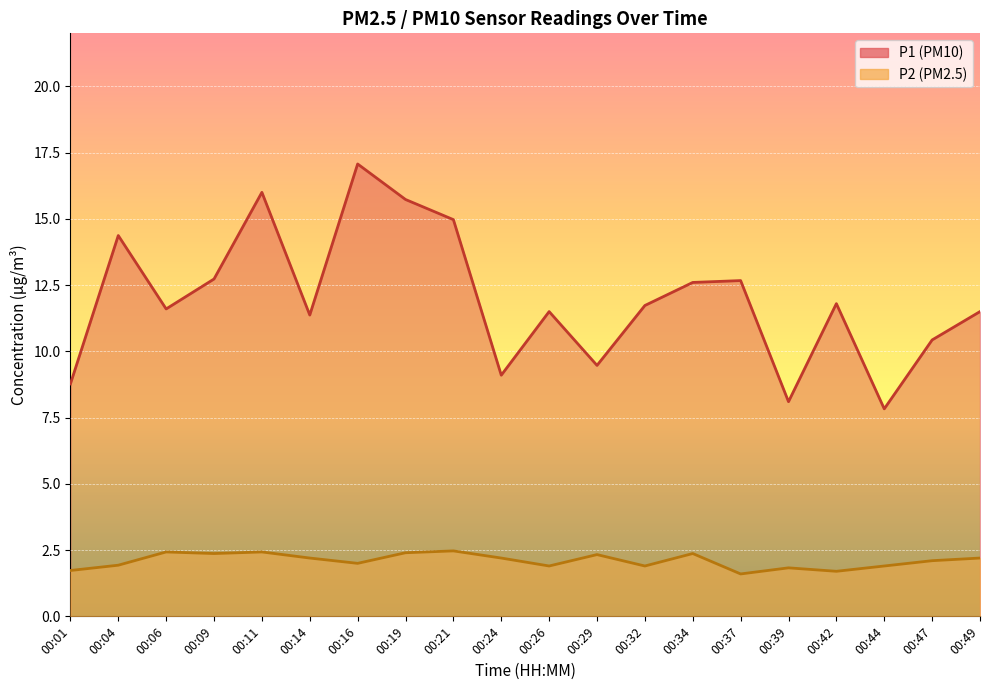

At which label does P2 reach its peak?

00:21